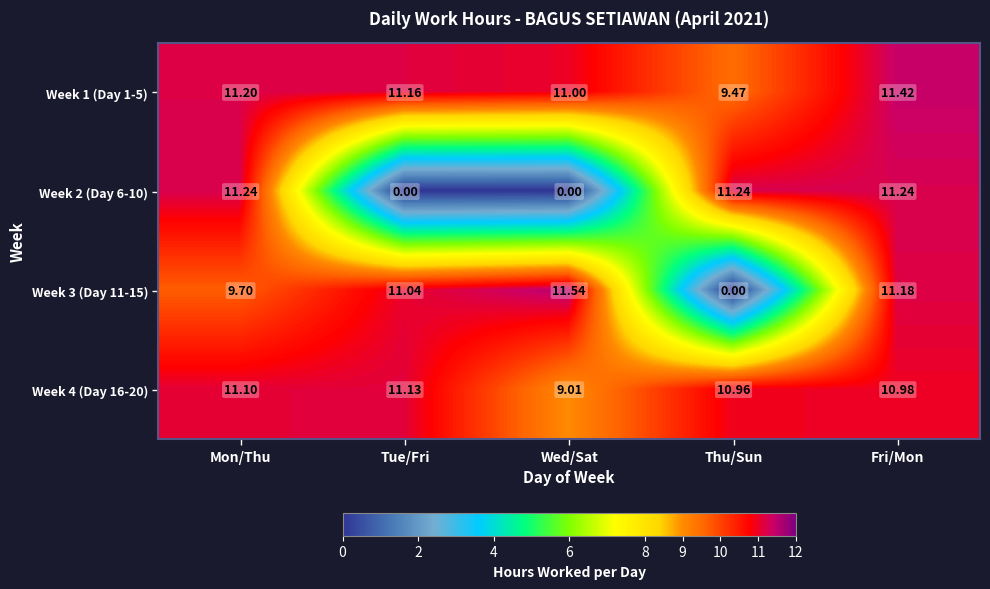

Which category has the highest value across all series?

Wed/Sat